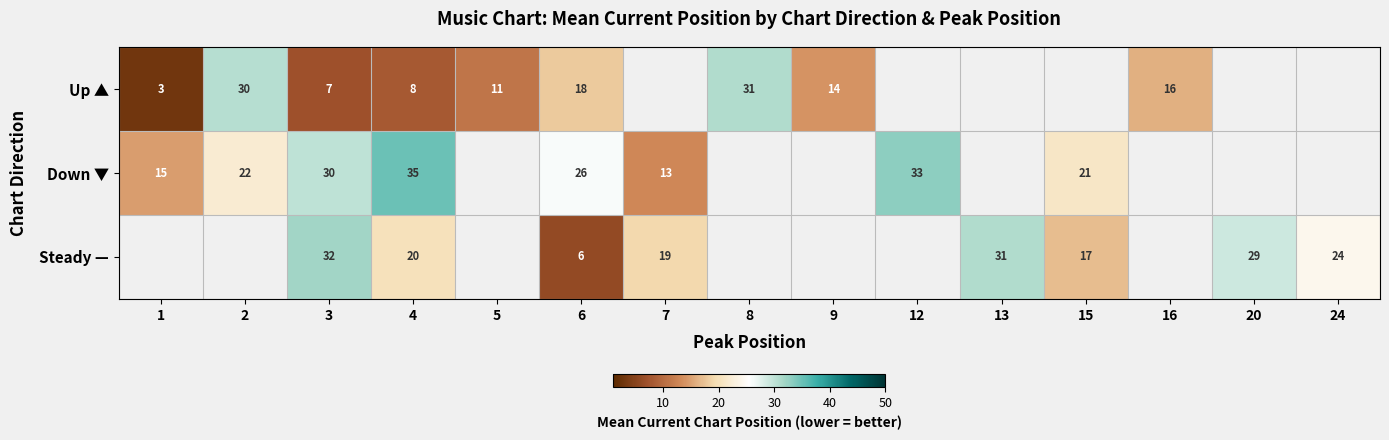

How many values in row_0 are above zero?

9